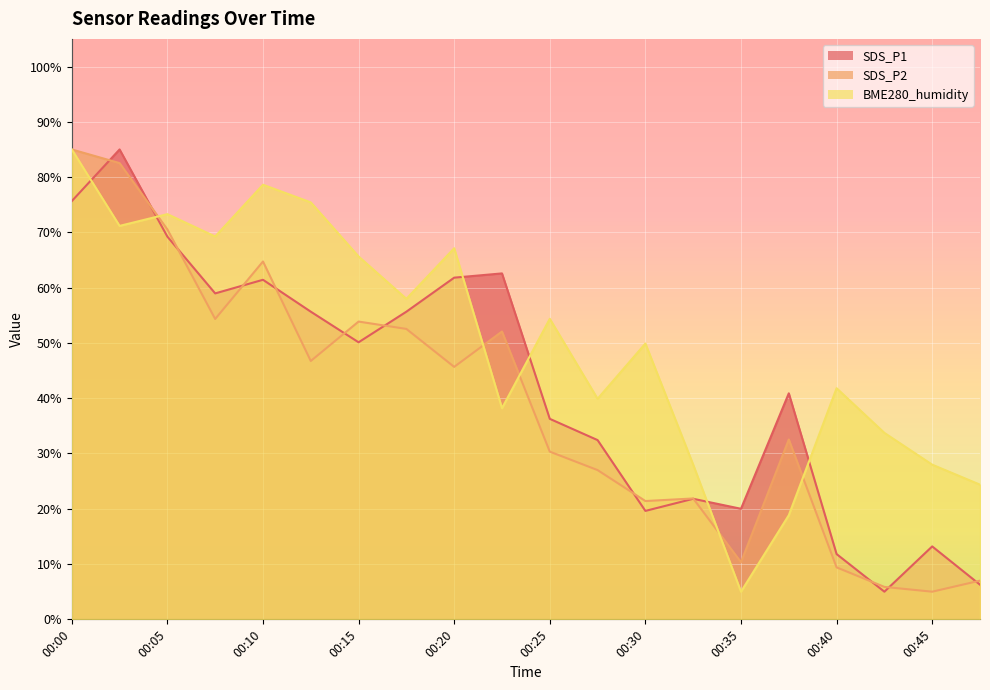

What is the average value of the SDS_P1 series?

42.2